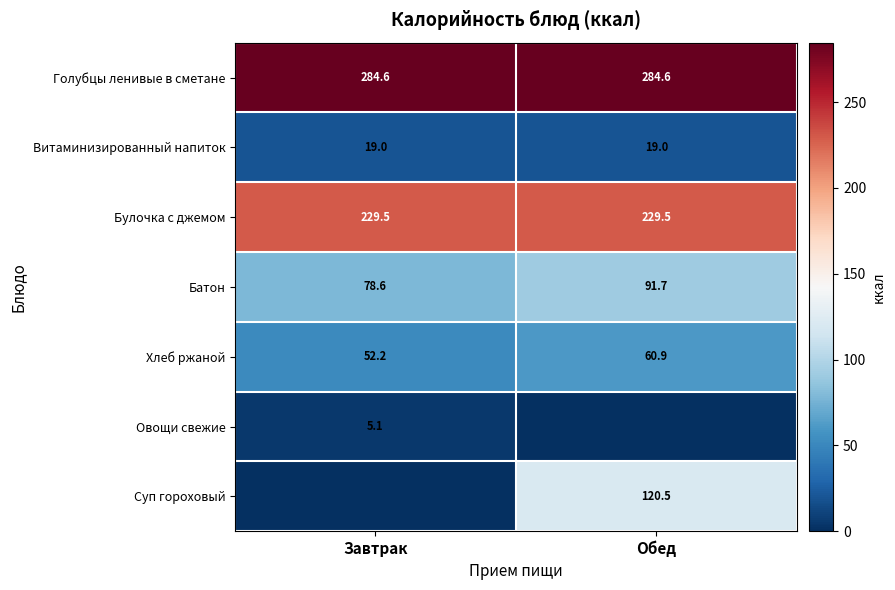

The value of Хлеб ржаной at Обед is 60.9. True or false?

True